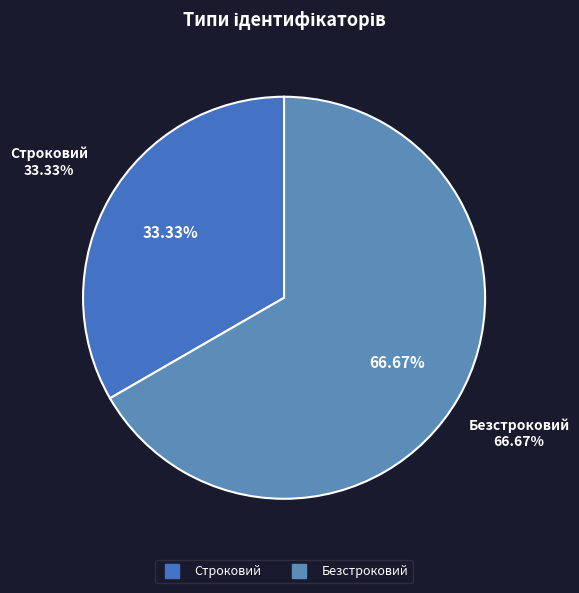

What is the change in value from Строковий to Безстроковий?

+1